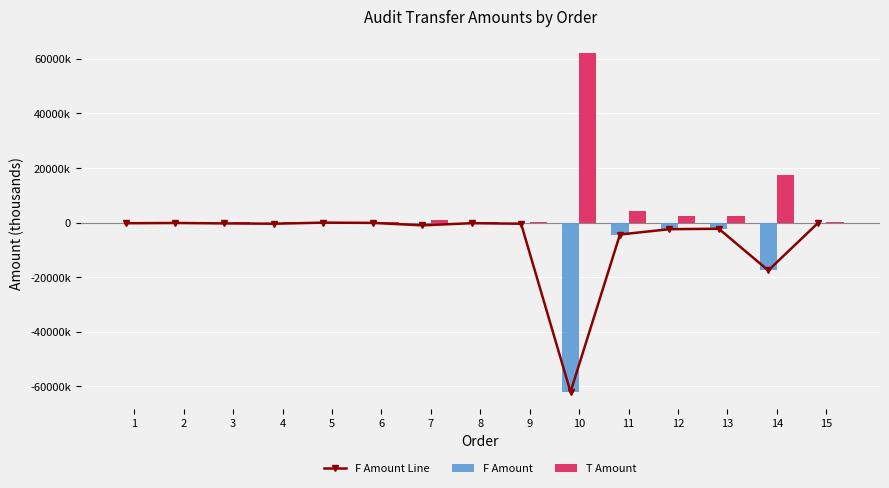

Reading left to right, what are all the values shown in this chart?

F Amount Line: 1=-225.0	2=-131.5	3=-280.0	4=-400.0	5=-2.6	6=-92.0	7=-1000.0	8=-202.0	9=-400.0	10=-62000.0	11=-4350.0	12=-2400.0	13=-2250.0	14=-17500.0	15=-240.4
F Amount: 1=-225.0	2=-131.5	3=-280.0	4=-400.0	5=-2.6	6=-92.0	7=-1000.0	8=-202.0	9=-400.0	10=-62000.0	11=-4350.0	12=-2400.0	13=-2250.0	14=-17500.0	15=-240.4
T Amount: 1=225.0	2=131.5	3=280.0	4=400.0	5=2.6	6=92.0	7=1000.0	8=202.0	9=400.0	10=62000.0	11=4350.0	12=2400.0	13=2250.0	14=17500.0	15=240.4